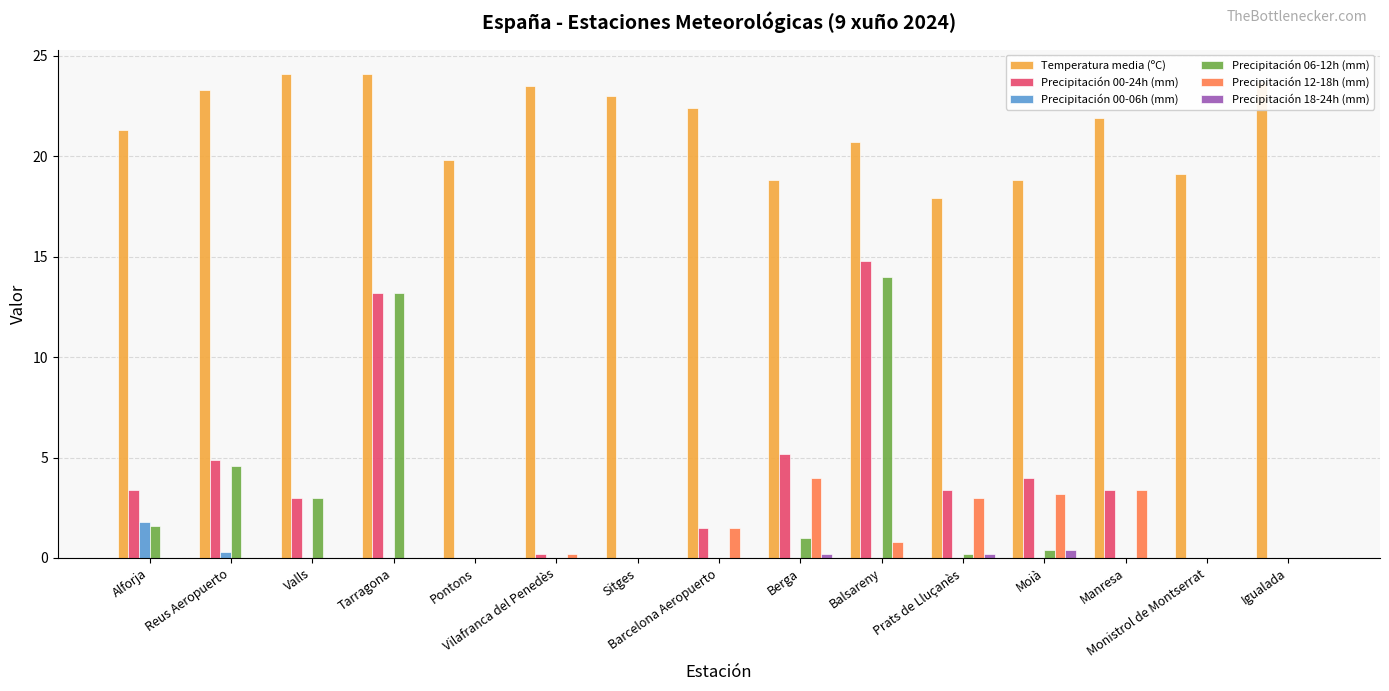

Is it true that Precipitación 12-18h (mm) equals 0.0 at Valls?

True